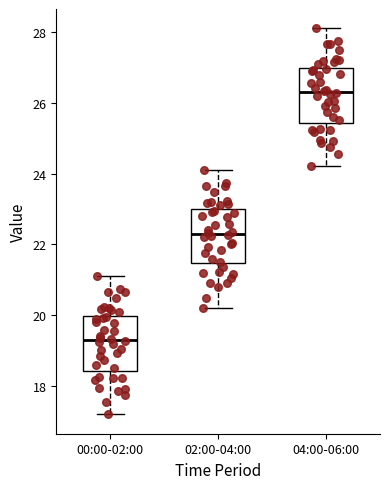

Which box has the lowest median line?

00:00-02:00